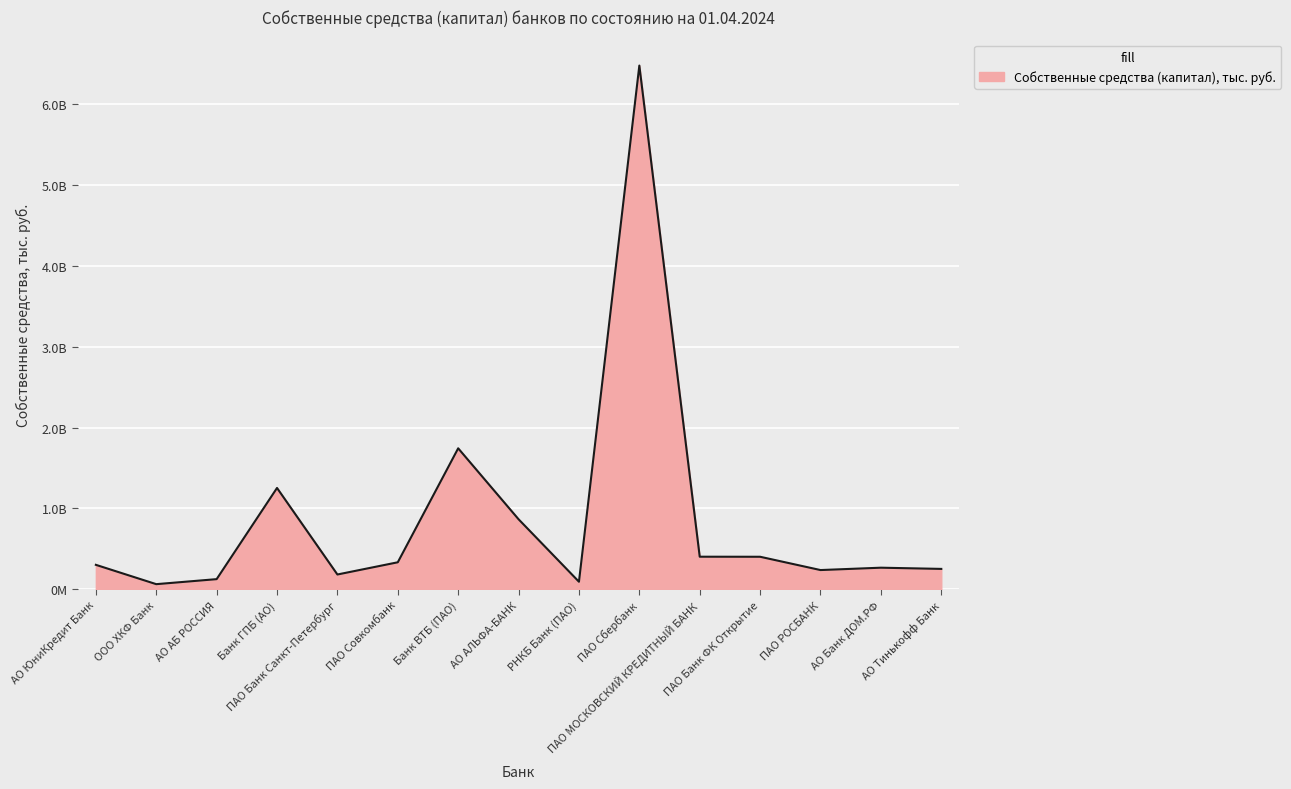

List the labels in order of value, largest first.

ПАО Сбербанк, Банк ВТБ (ПАО), Банк ГПБ (АО), АО АЛЬФА-БАНК, ПАО МОСКОВСКИЙ КРЕДИТНЫЙ БАНК, ПАО Банк ФК Открытие, ПАО Совкомбанк, АО ЮниКредит Банк, АО Банк ДОМ.РФ, АО Тинькофф Банк, ПАО РОСБАНК, ПАО Банк Санкт-Петербург, АО АБ РОССИЯ, РНКБ Банк (ПАО), ООО ХКФ Банк